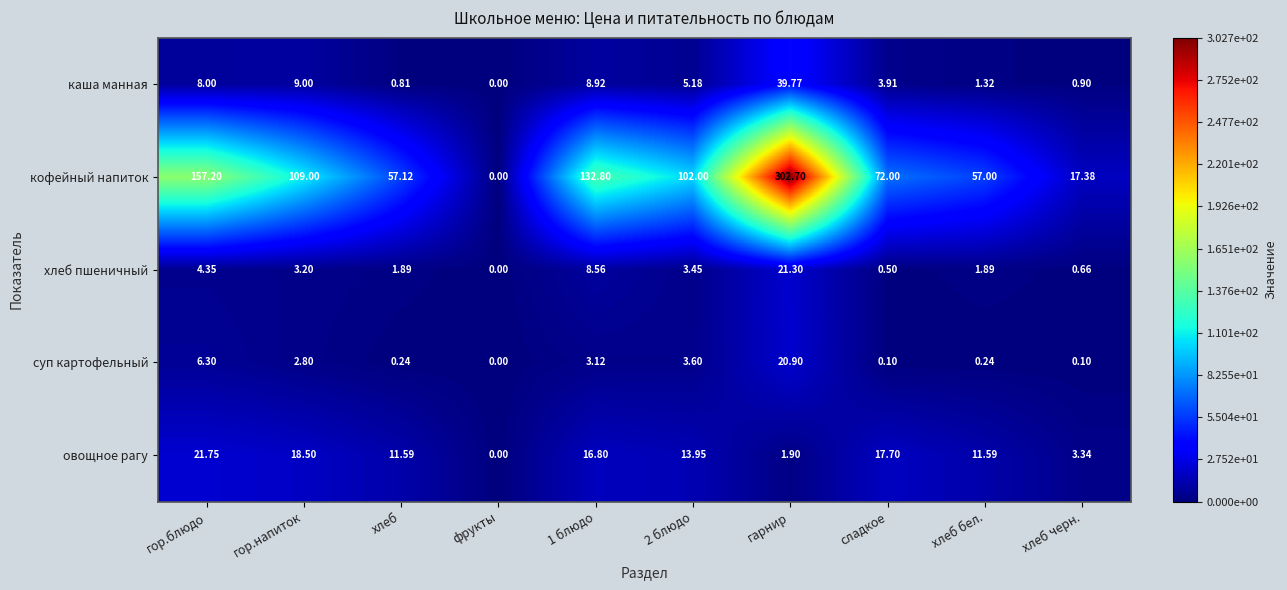

How many values in the хлеб пшеничный series are below 3?

5